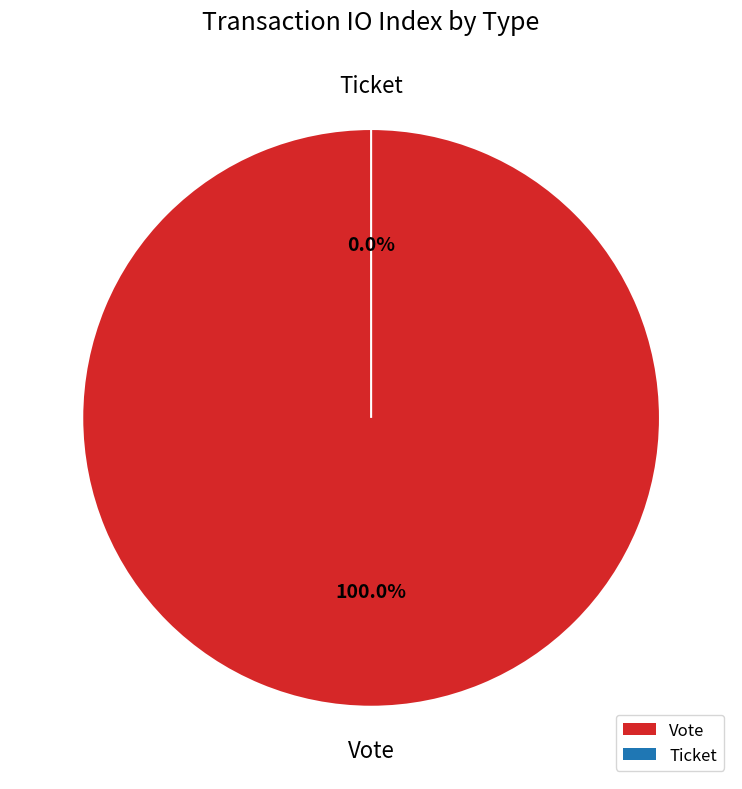

Which slice represents more than half of the pie?

Vote